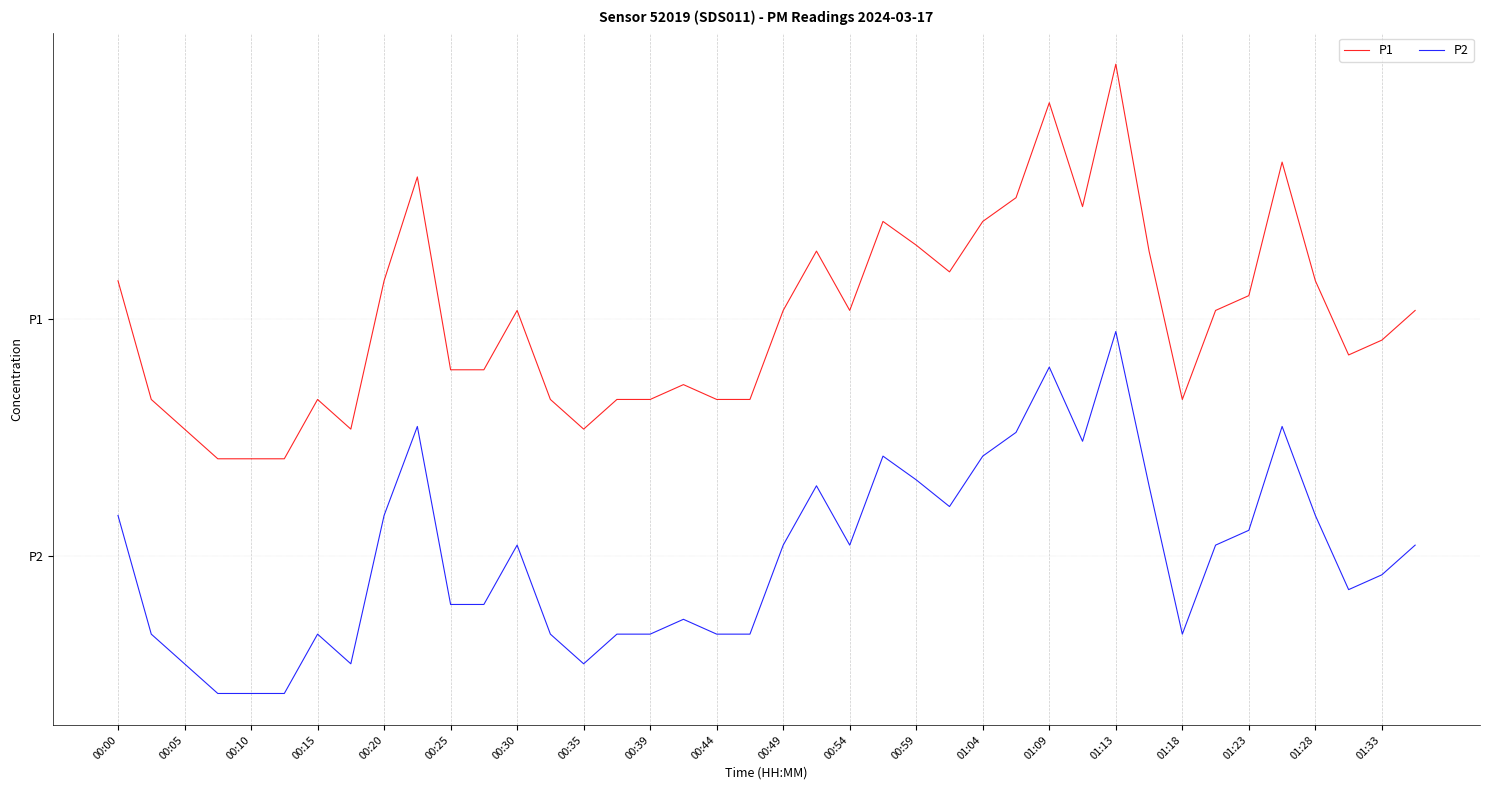

True or false: P2 and P1 intersect in this chart.

False